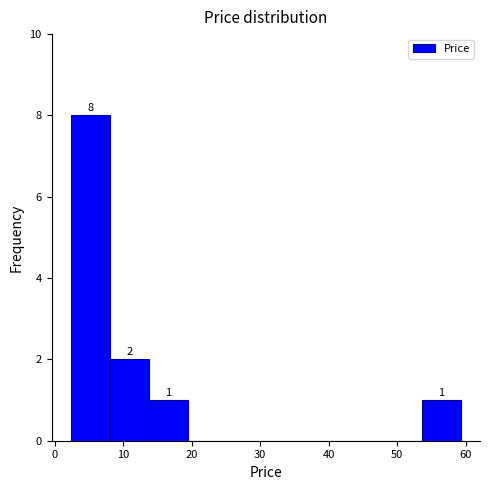

Which range on the x-axis has the tallest bar?

2 to 8